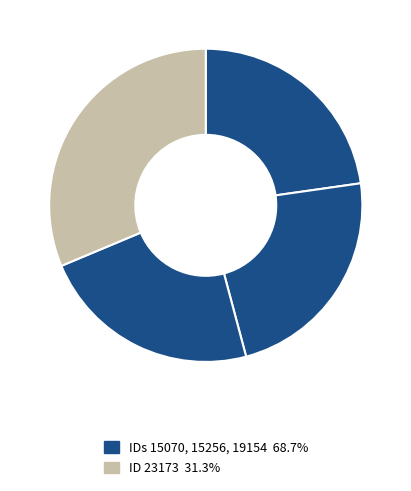

How many slices are in this pie chart?

4